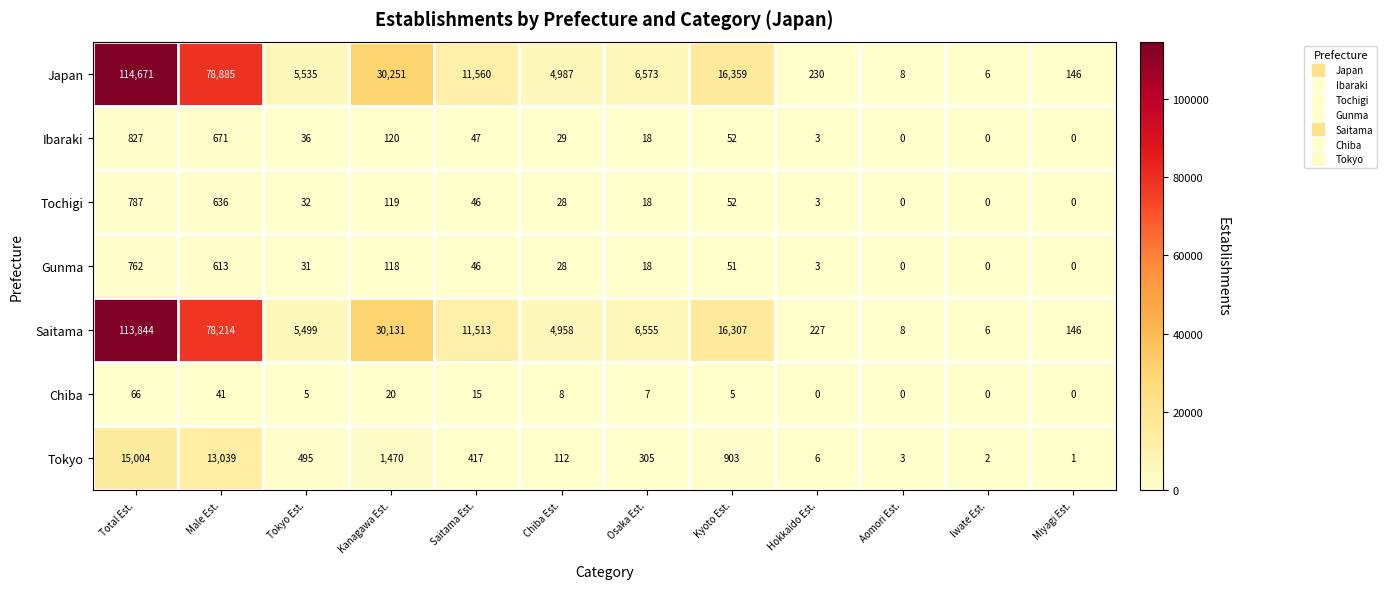

The Ibaraki series shows 120 at Kanagawa Est.. True or false?

True